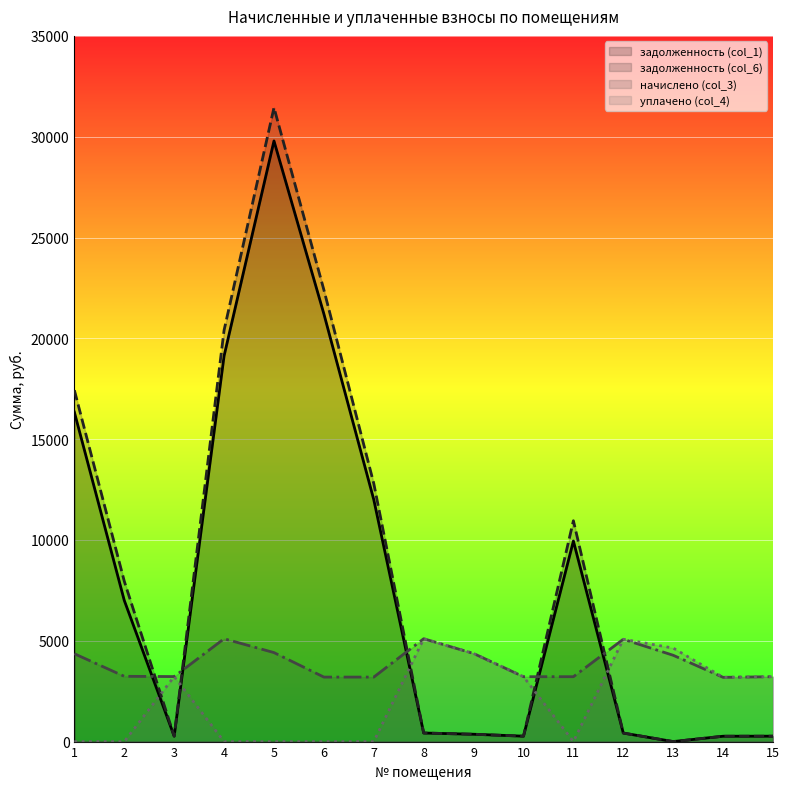

What is the sum of the начислено (col_3) values at 10 and 7?

6417.2